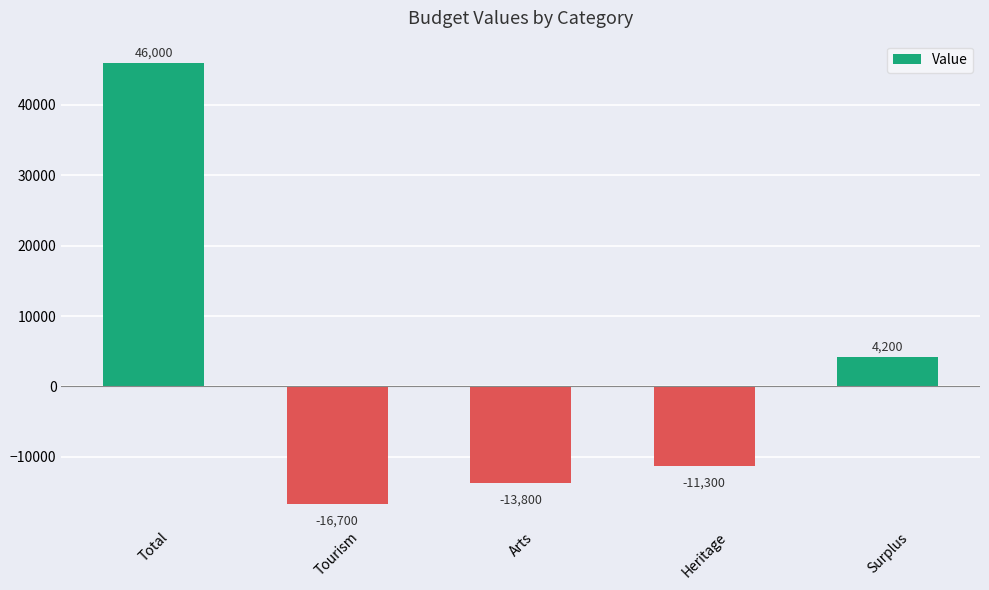

What value does the data have at Tourism, to the nearest 10?

-16700